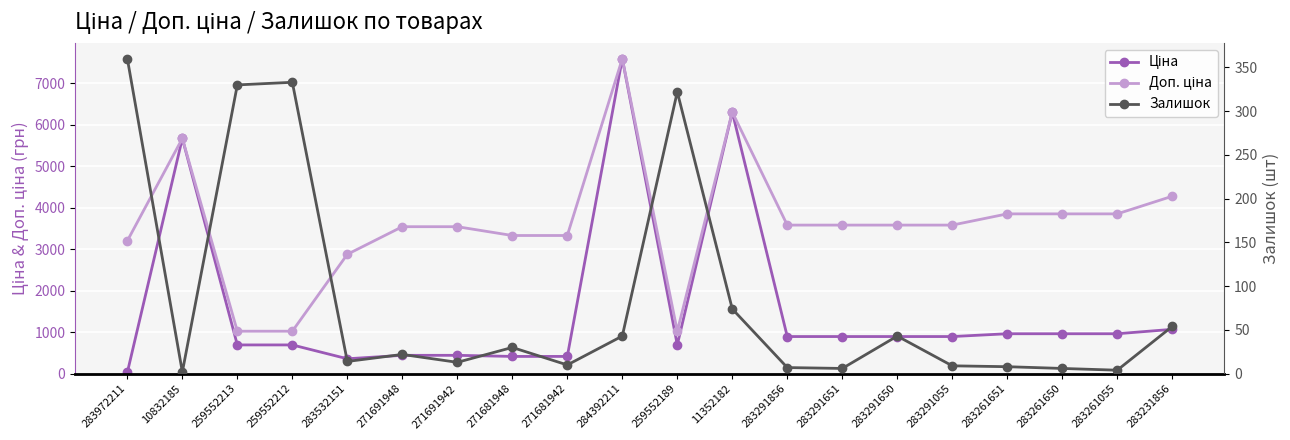

What are all the series names shown in the legend?

Ціна, Доп. ціна, Залишок